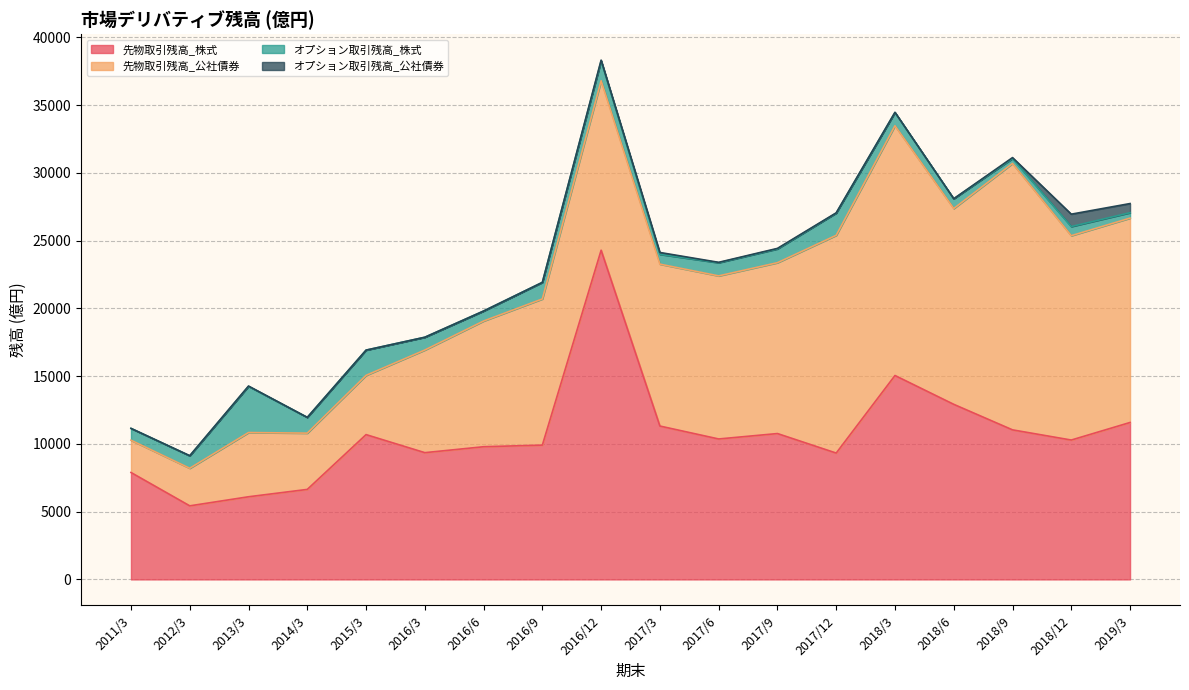

Where is the first local minimum for 先物取引残高_株式?

2012/3